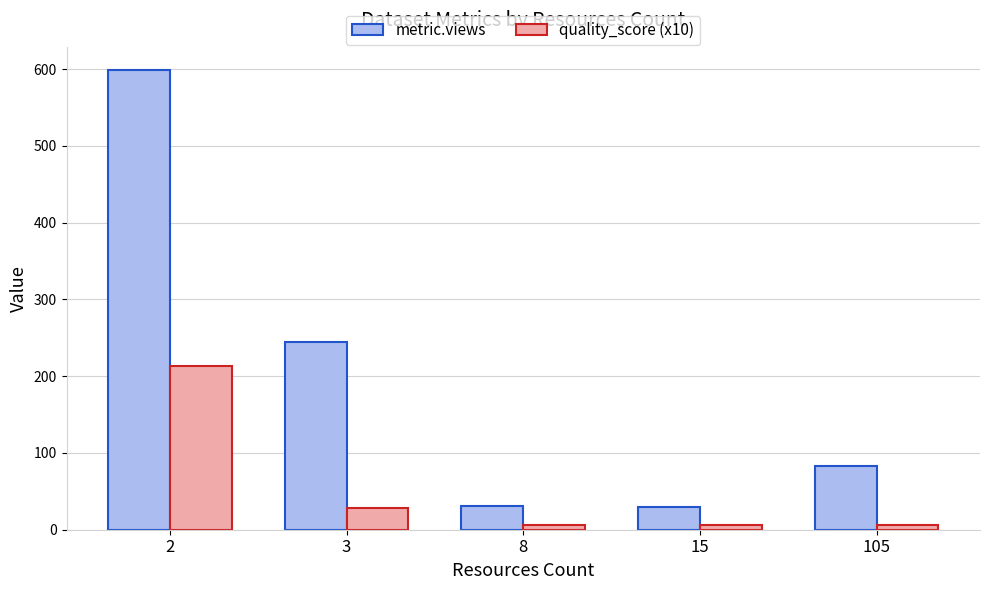

What are all the series names shown in the legend?

metric.views, quality_score (x10)